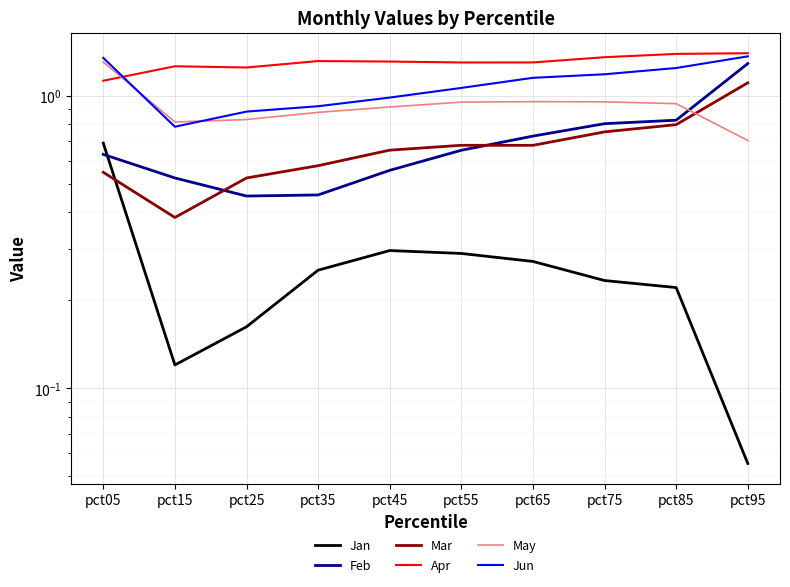

Does the chart display data point markers on the line(s)?

No